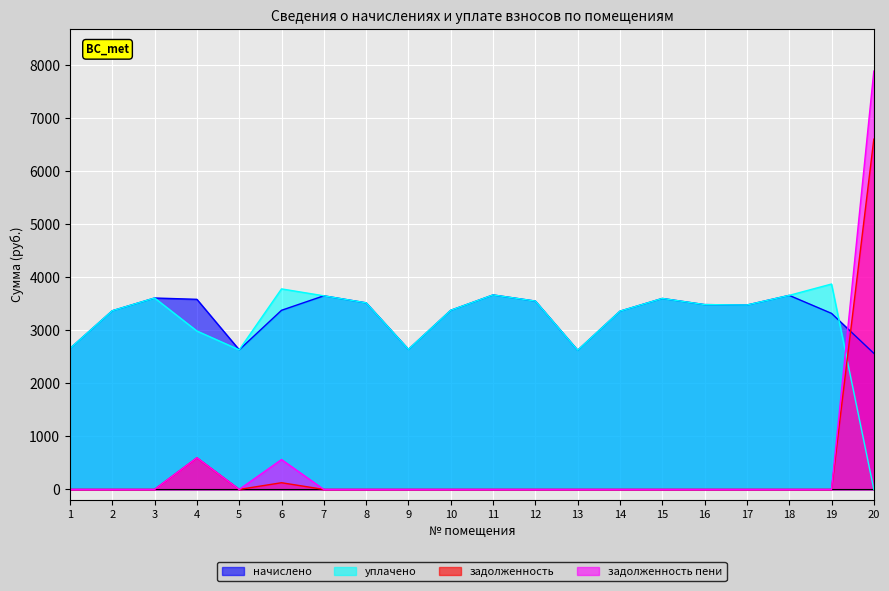

What is the difference between the maximum and minimum values in the задолженность пени series?

7889.0